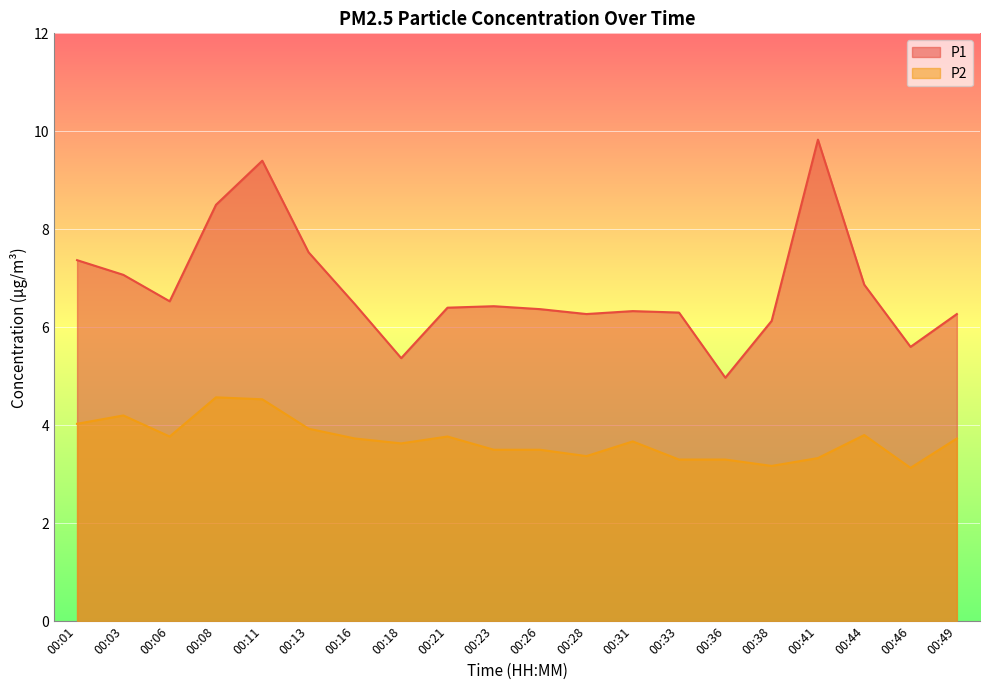

Between 00:23 and 00:33, which series saw the biggest shift?

P2